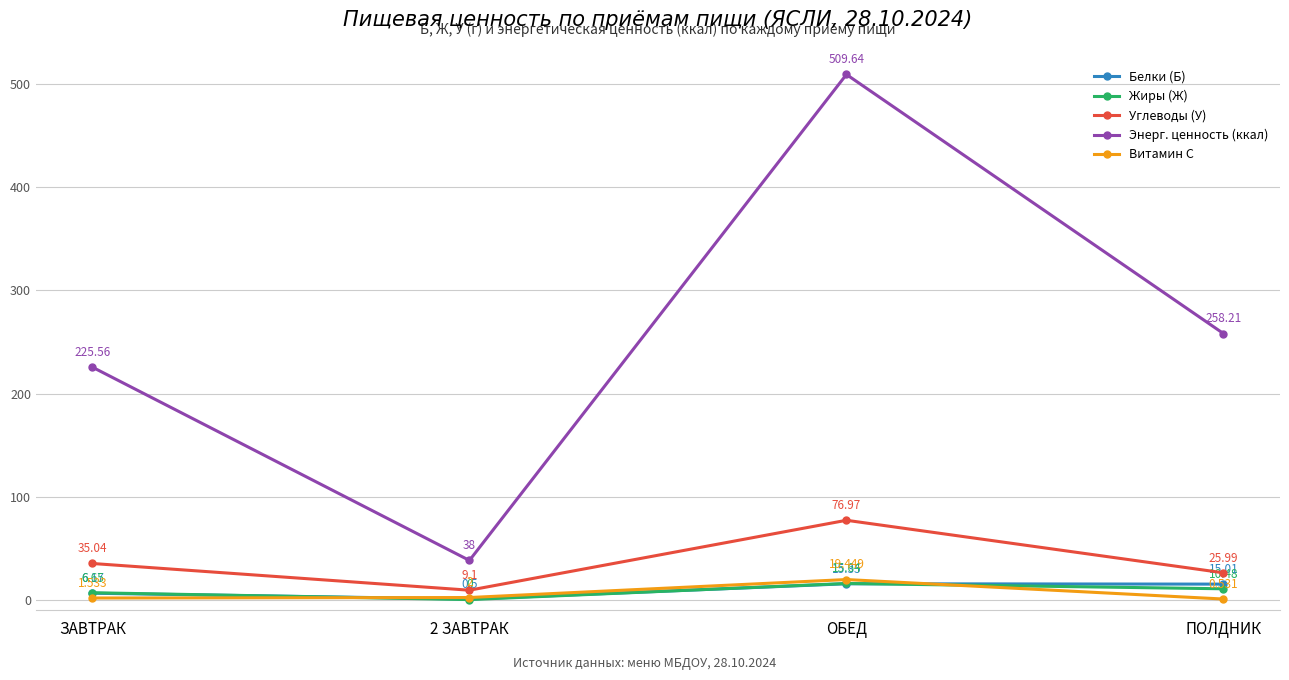

What is the label of the 4th point from the left?

ПОЛДНИК